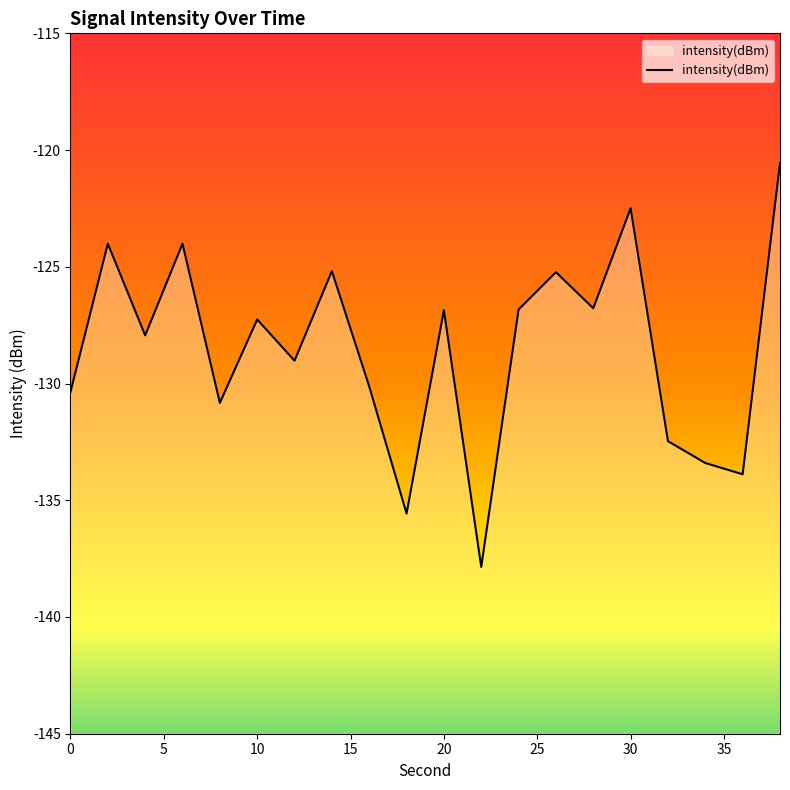

Reading left to right, list all the values displayed in this chart.

-130.4	-124.0	-127.9	-124.0	-130.8	-127.3	-129.0	-125.2	-130.1	-135.6	-126.9	-137.9	-126.8	-125.2	-126.8	-122.5	-132.5	-133.4	-133.9	-120.6